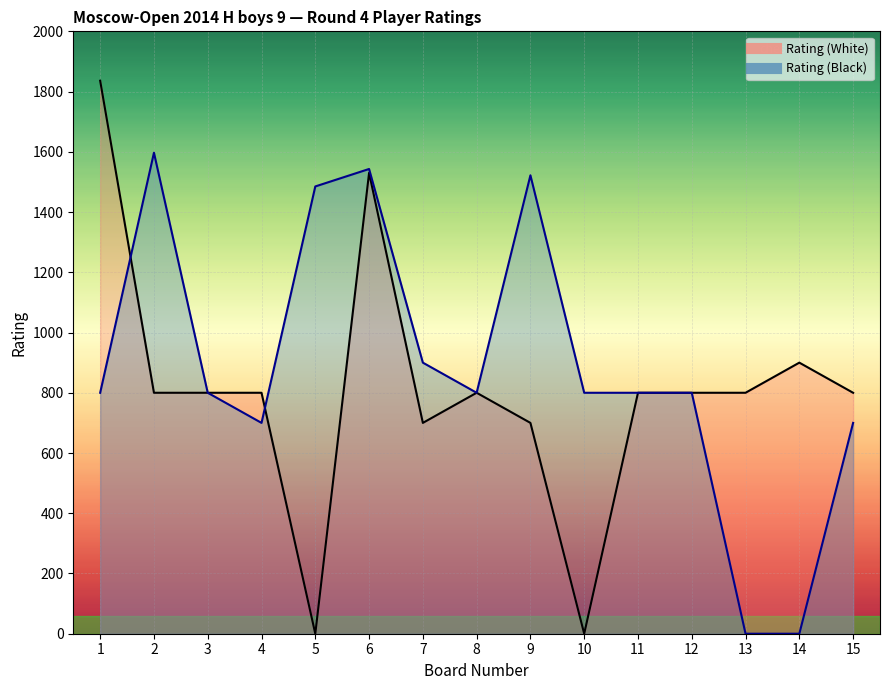

How many interior local peaks does the Rating (White) series have?

3